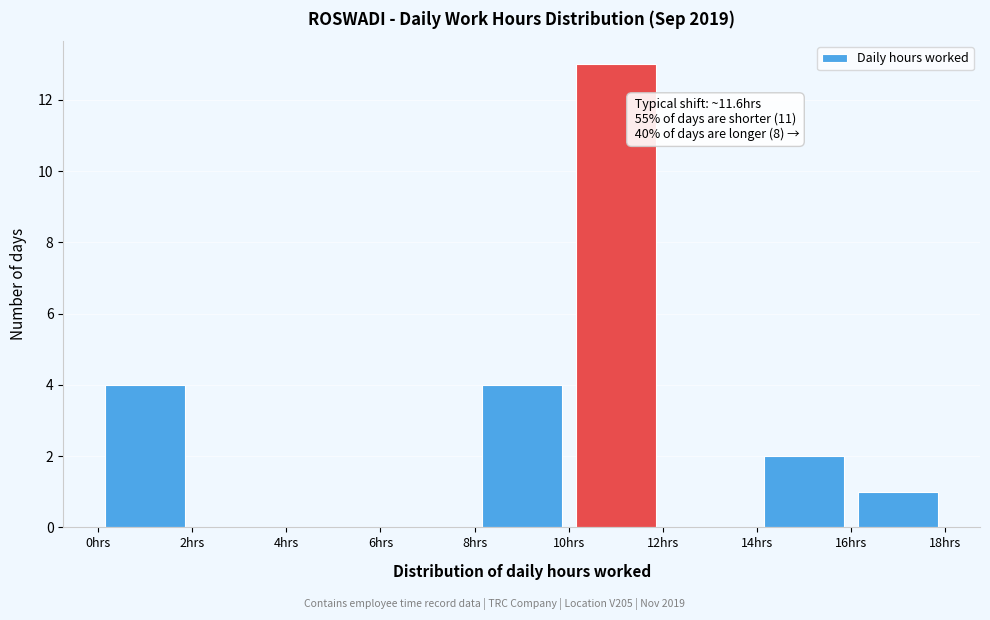

Which range on the x-axis has the tallest bar?

10 to 12